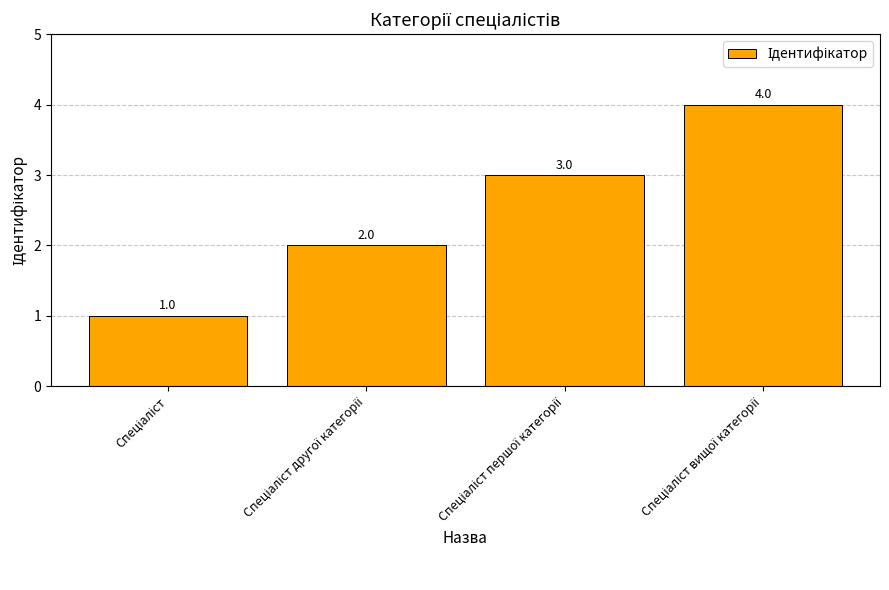

What is the difference between the second highest and second lowest values?

1